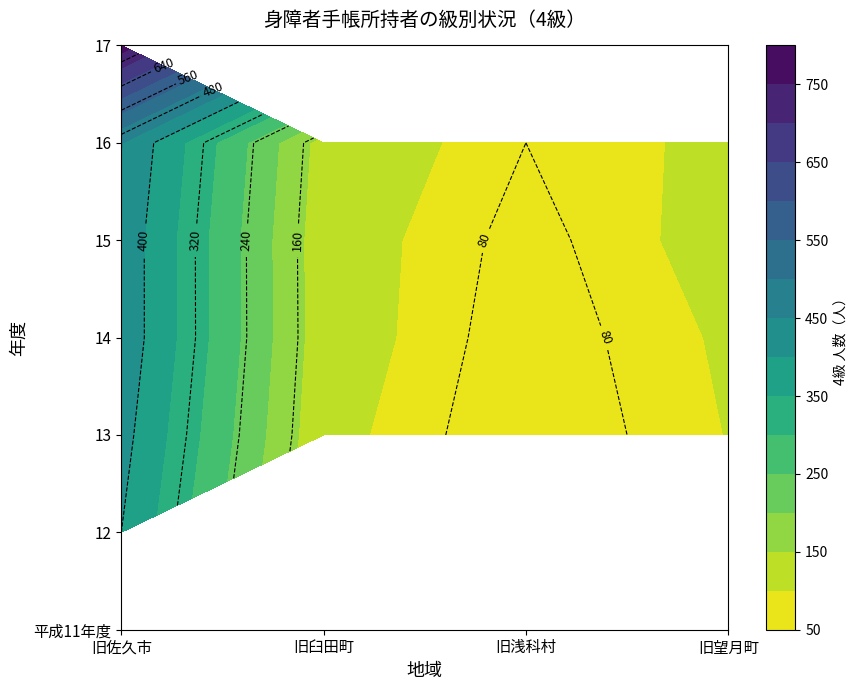

Is it true that 14 equals 183 at 旧望月町?

False